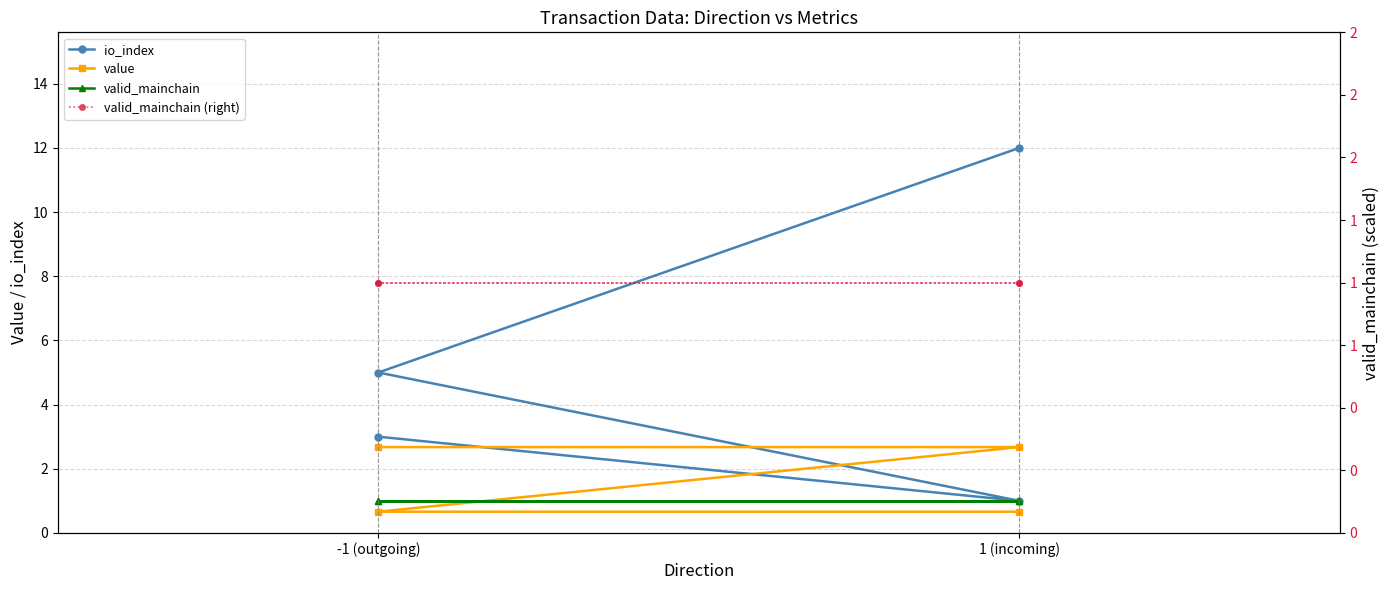

What are all the series names shown in the legend?

io_index, value, valid_mainchain, valid_mainchain (right)